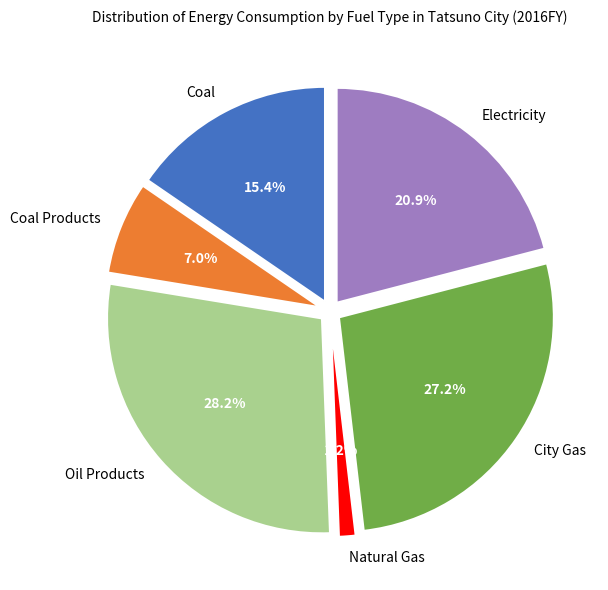

To the nearest percent, what portion does Oil Products represent?

28%